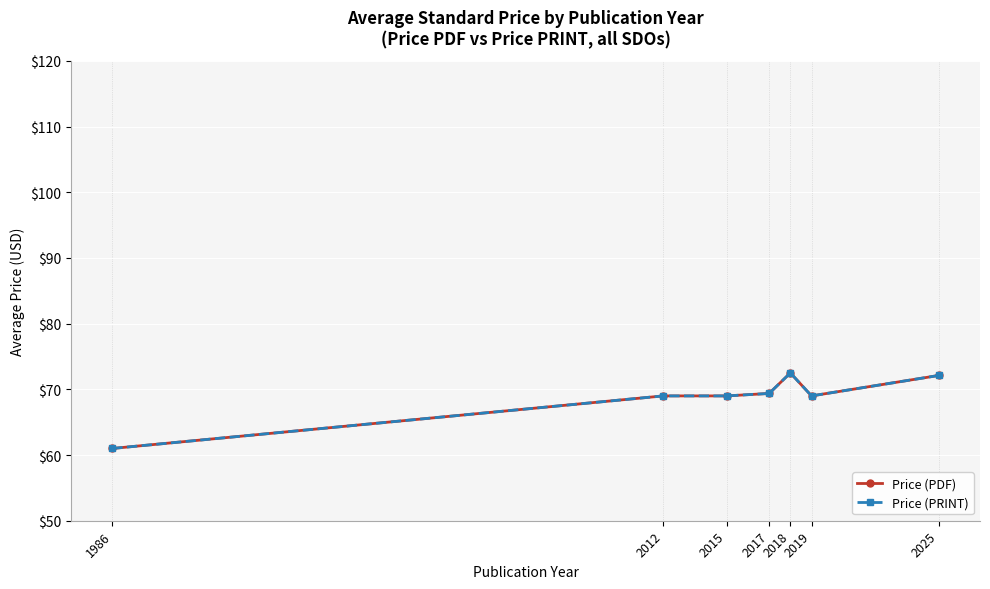

Does the chart have visible grid lines?

Yes